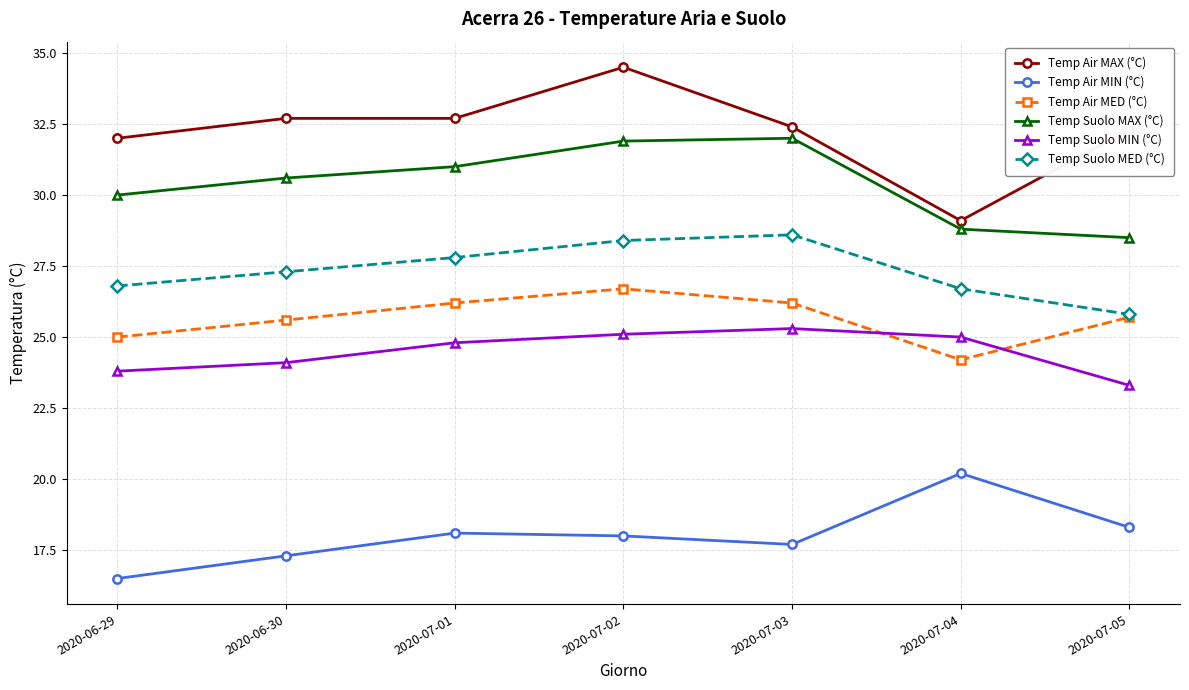

Is this an area chart (filled region under the line)?

No